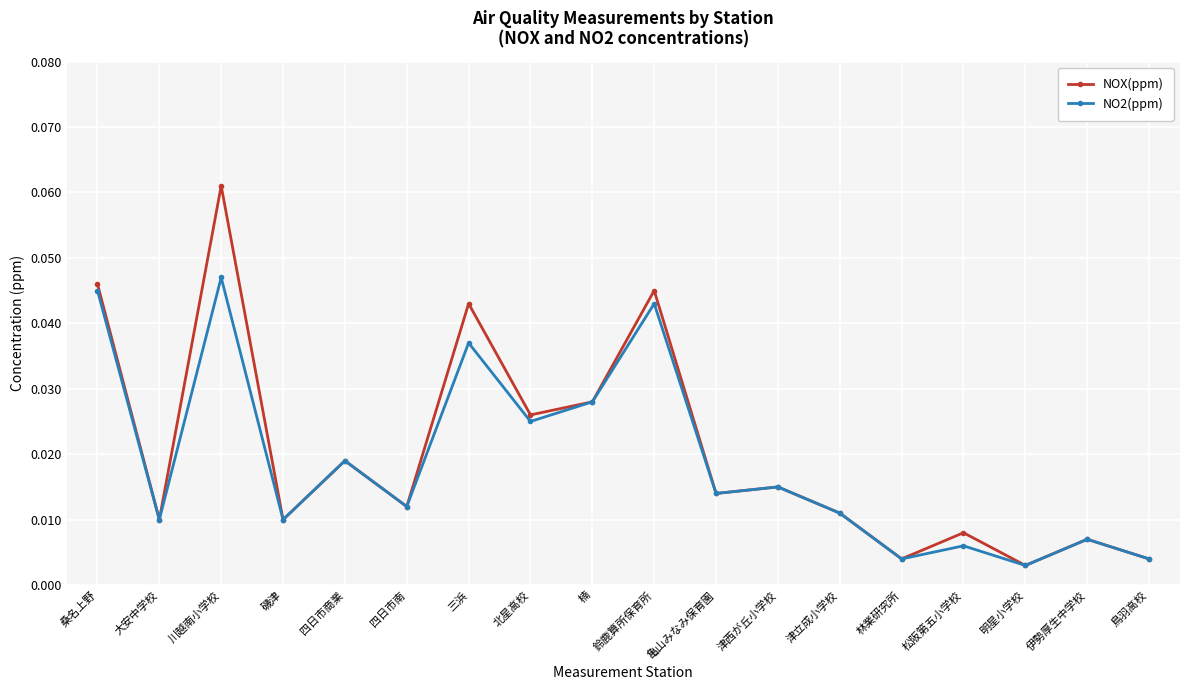

Which series changed the most between 川越南小学校 and 四日市南?

NOX(ppm)